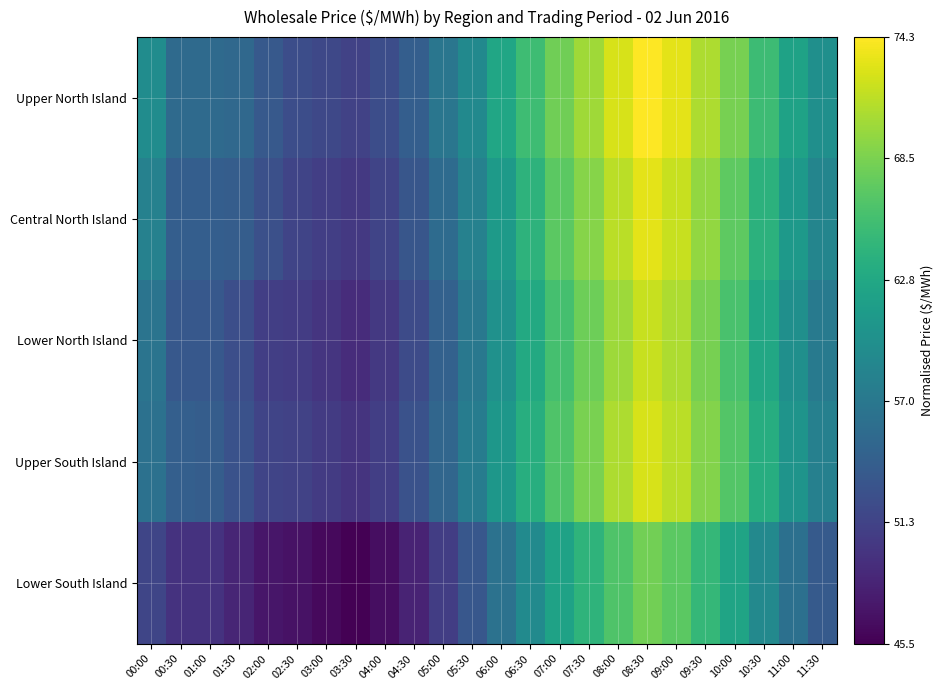

Which category has the lowest value across all series?

03:30